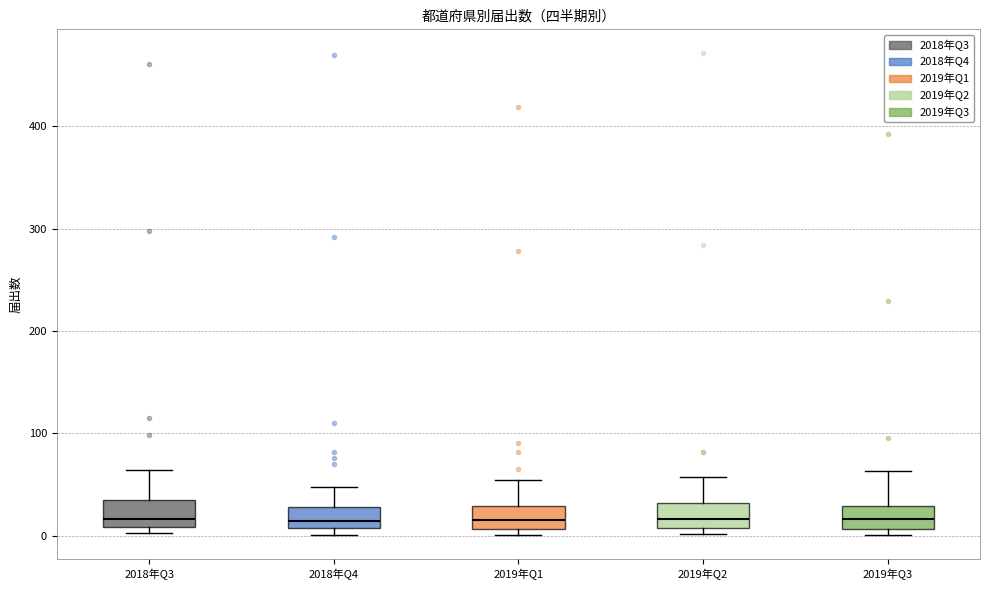

Reading left to right, transcribe this box plot: for each box, give where its median line is, the range the box spans, and where its two whiskers end, as read against the y-axis. The values are not printed on the chart, so give them approximately, as read against the axis.

2018年Q3: median 20, box 10 to 40, whiskers 0 to 60
2018年Q4: median 20, box 10 to 30, whiskers 0 to 50
2019年Q1: median 20, box 10 to 30, whiskers 0 to 60
2019年Q2: median 20, box 10 to 30, whiskers 0 to 60
2019年Q3: median 20, box 10 to 30, whiskers 0 to 60